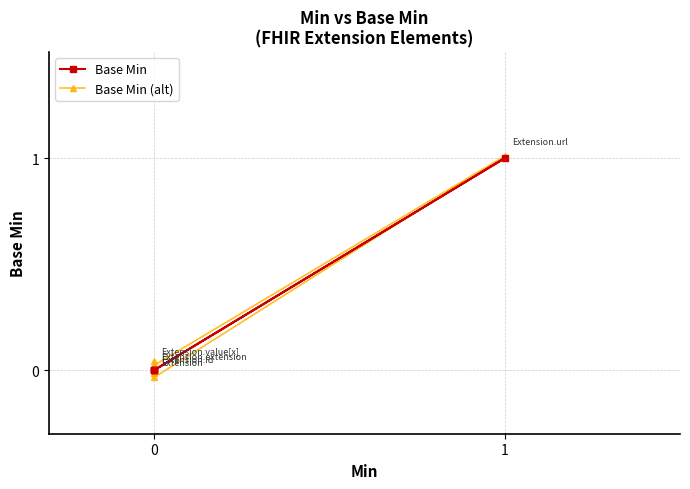

What is the value of the Base Min point at the 4th from the left?

1.0